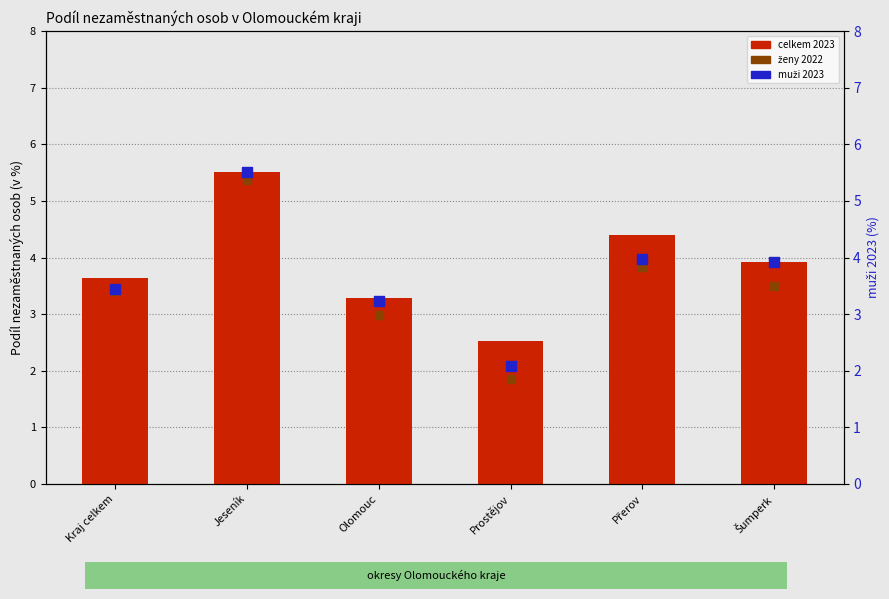

Which series contains the highest Y value?

celkem 2023